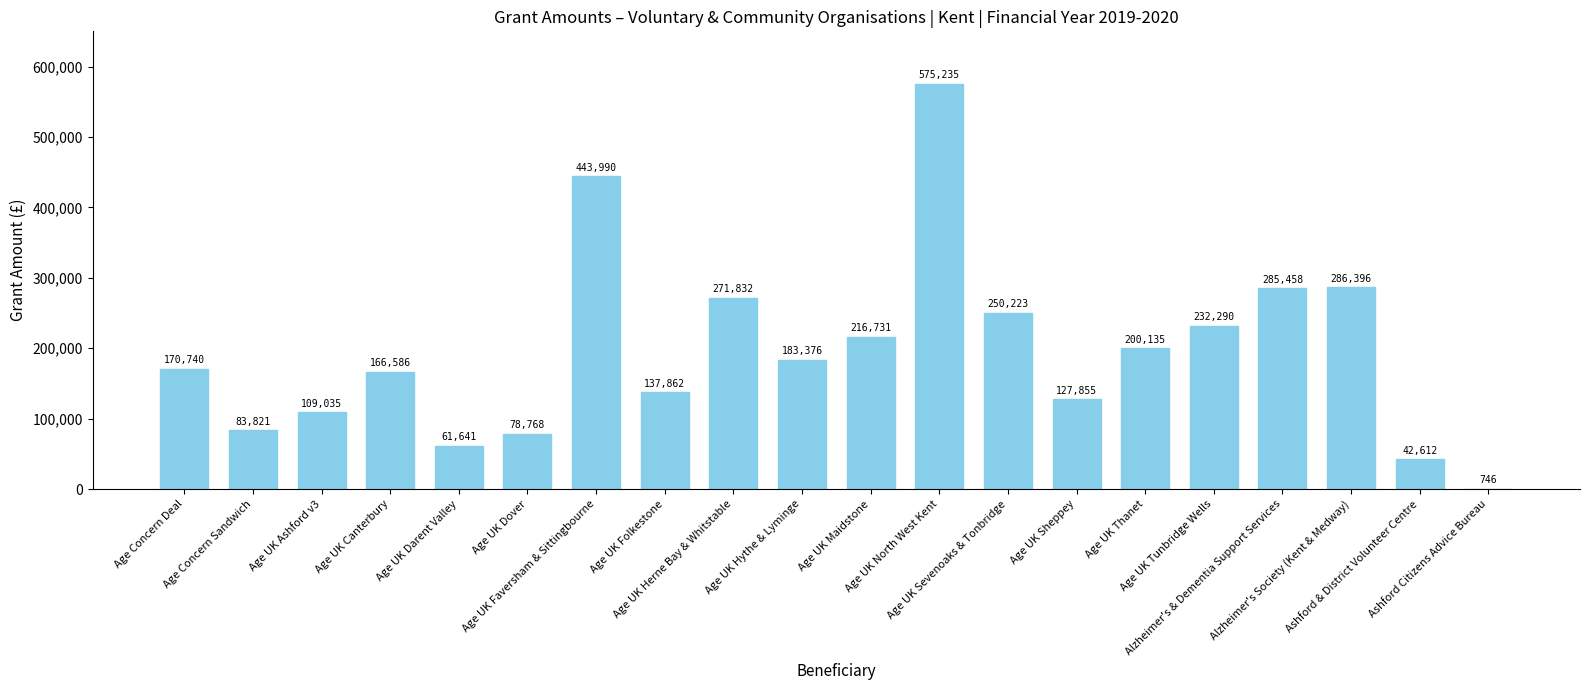

What is the maximum value shown in the chart?

575235.2